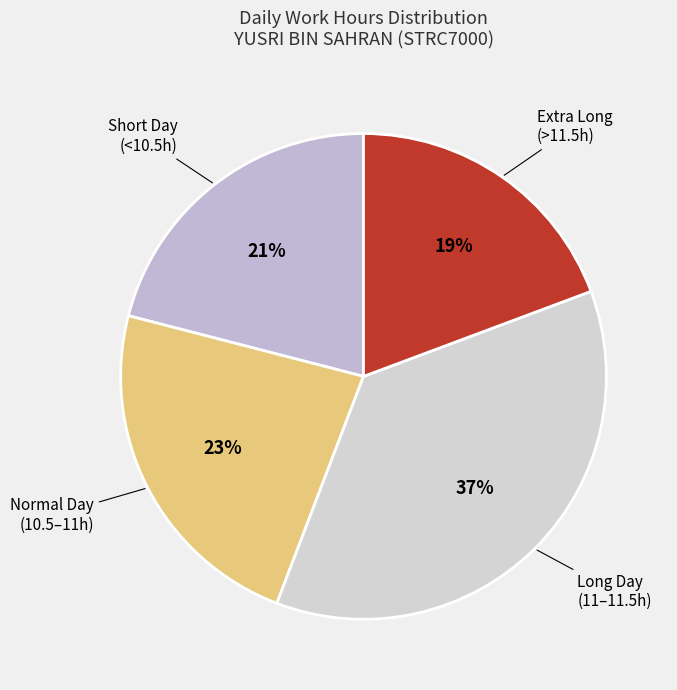

Between Normal Day (10.5–11h) and Extra Long (>11.5h), which is larger?

Normal Day (10.5–11h)